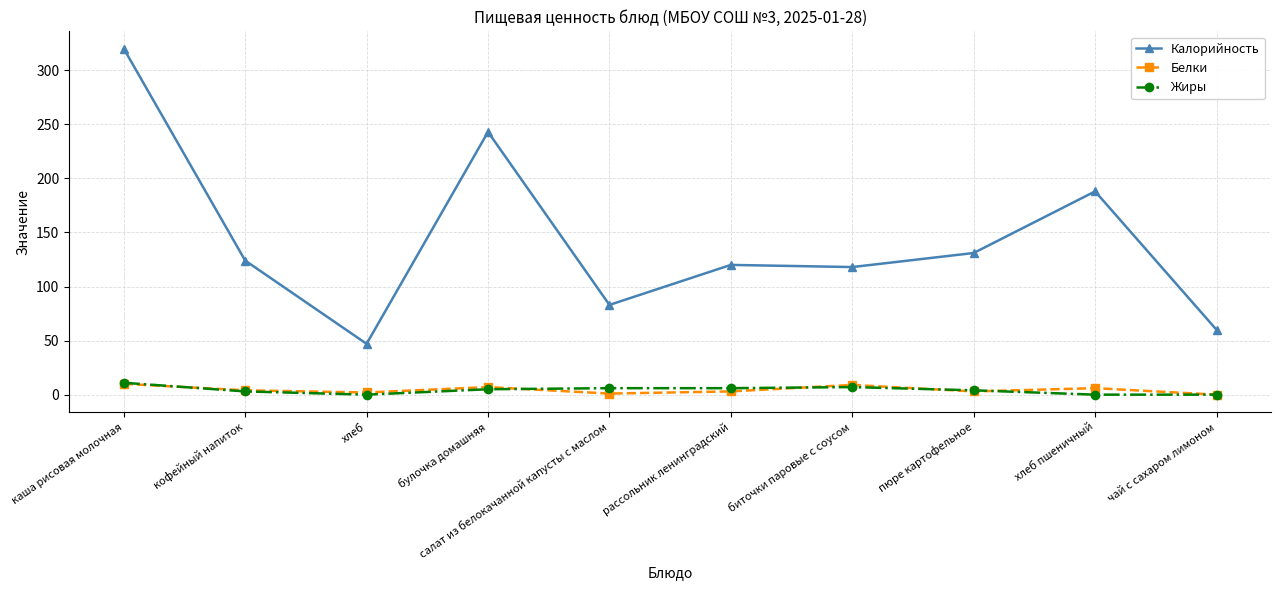

At which label does Жиры first exceed 5?

каша рисовая молочная